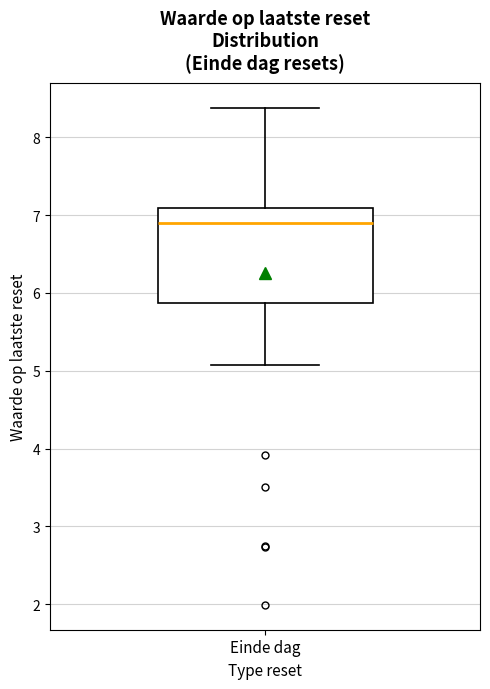

Transcribe this box plot: give where the median line is, the range the box spans, and where the two whiskers end, as read against the y-axis. The values are not printed on the chart, so give them approximately, as read against the axis.

median 6.9, box 5.9 to 7.1, whiskers 5.1 to 8.4